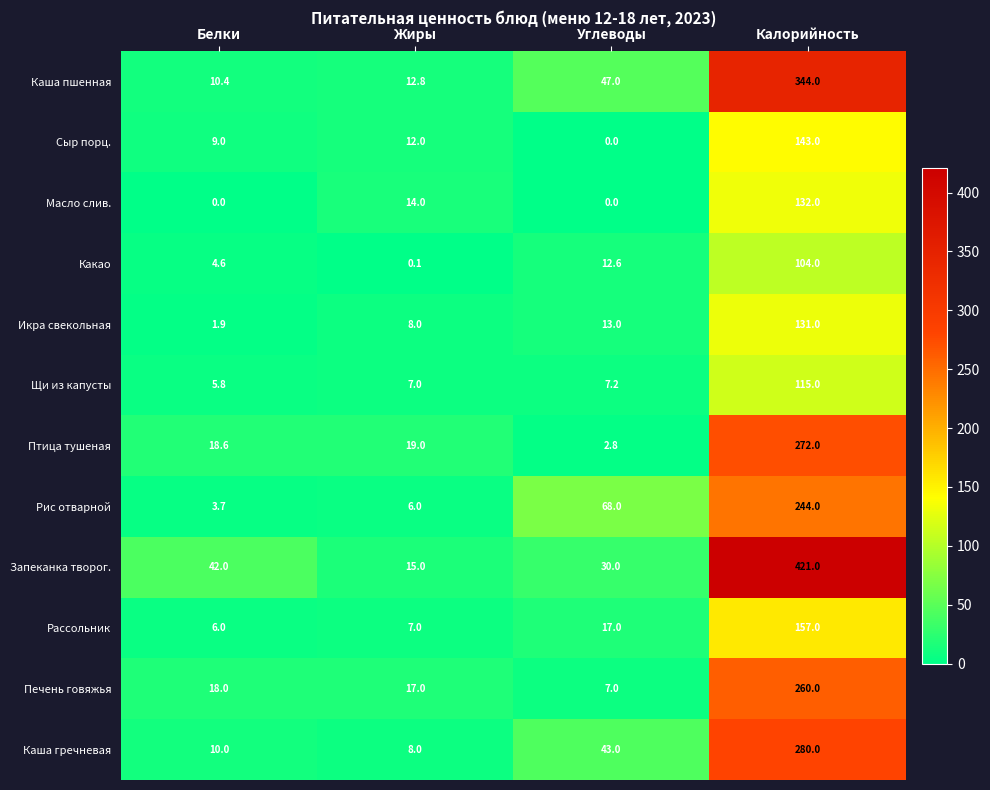

Which series has the widest spread of values?

Запеканка творог.